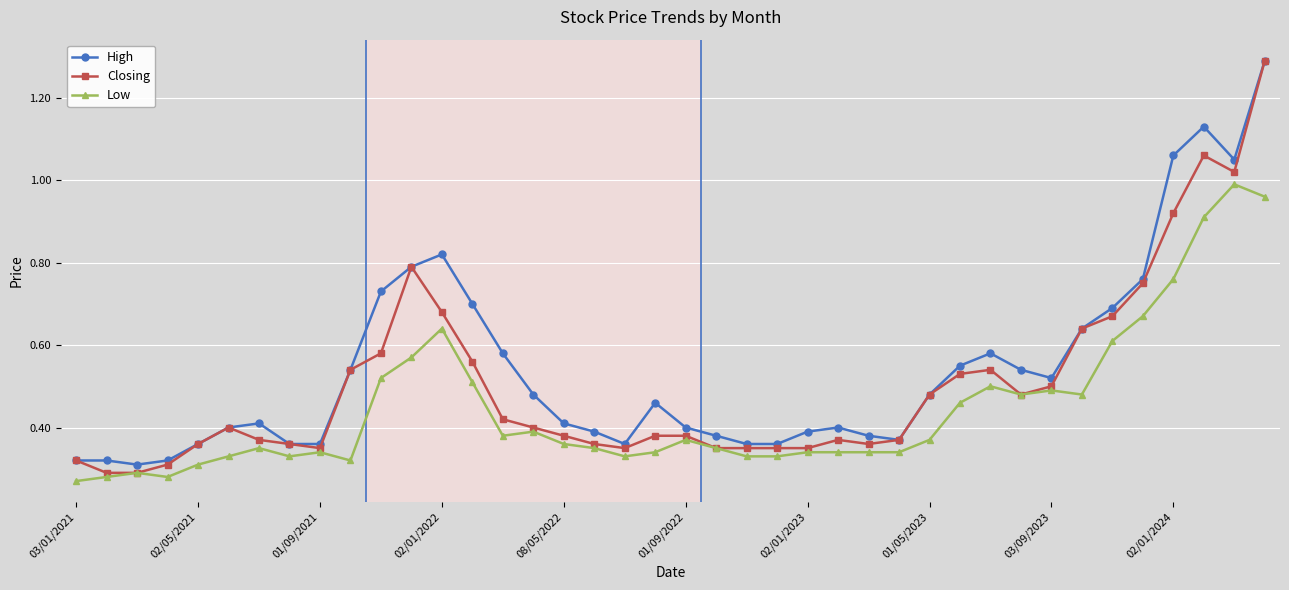

Which series has the largest range (max minus min)?

Closing